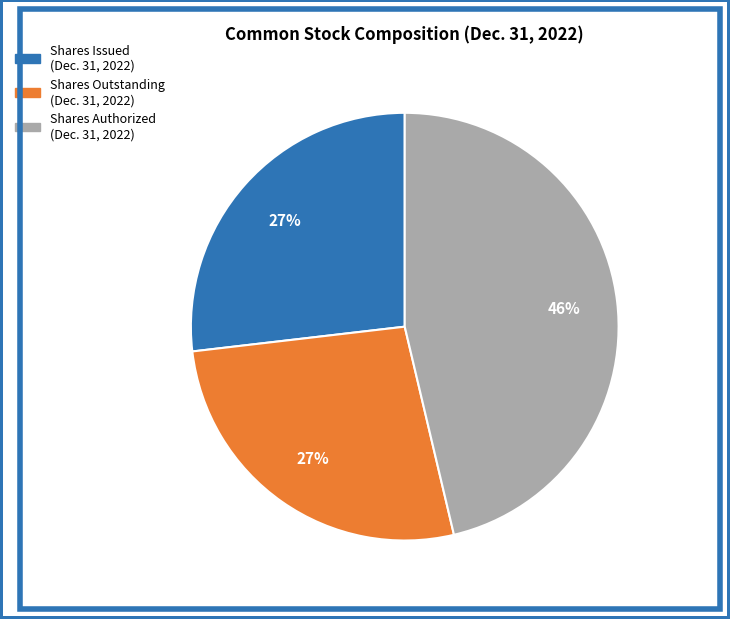

Is there a majority slice in this chart?

No